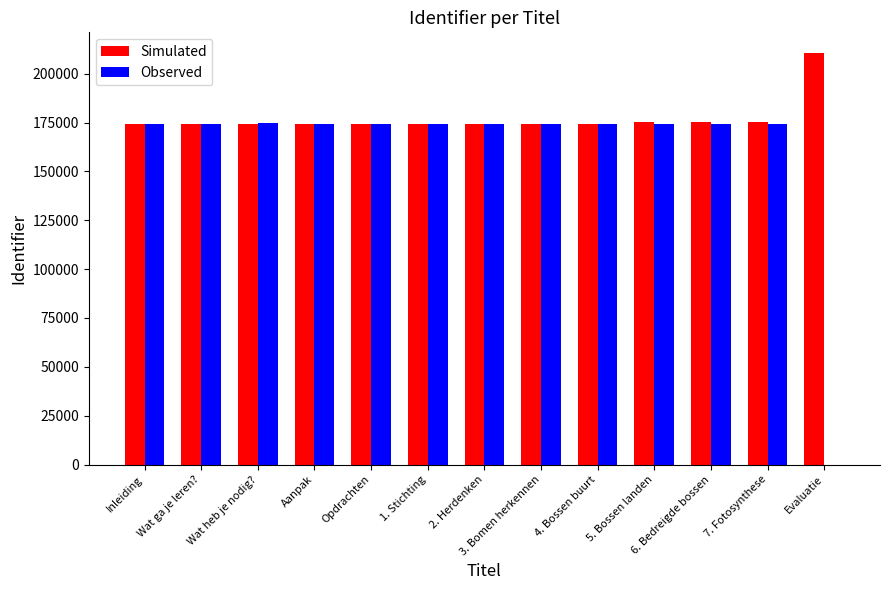

Between 7. Fotosynthese and Evaluatie, which series saw the biggest shift?

Observed